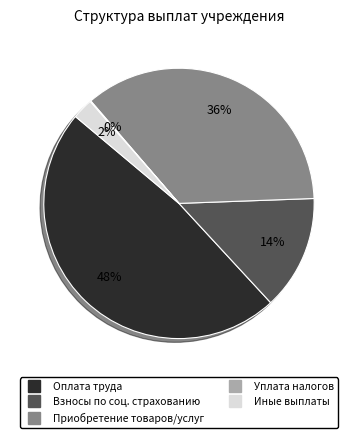

Is there a majority slice in this chart?

No